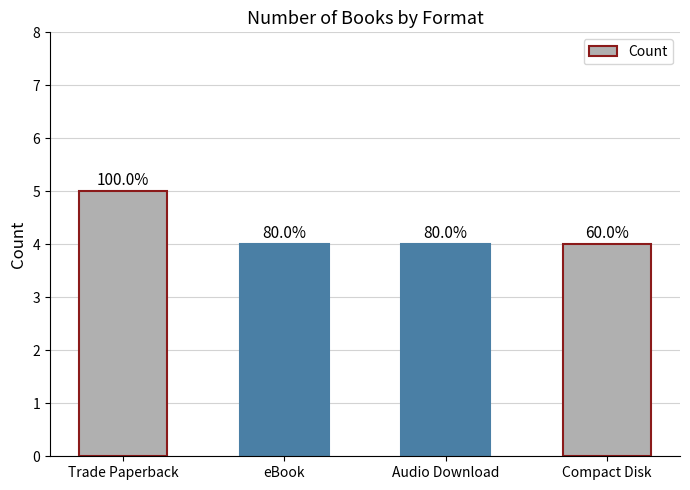

Which label corresponds to the smallest value in the chart?

eBook